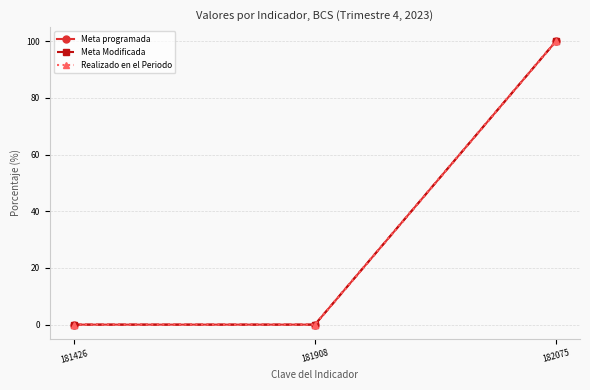

List the labels in order of Meta programada value, smallest first.

181426, 181908, 182075